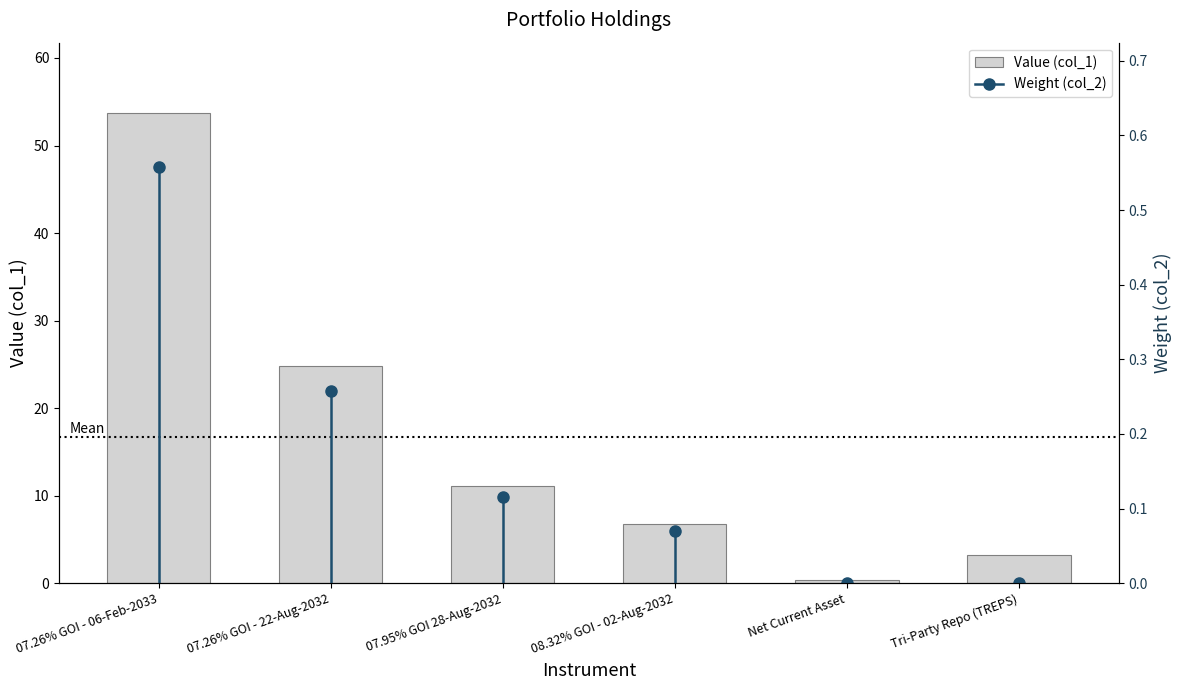

How many data points are less than 11?

3